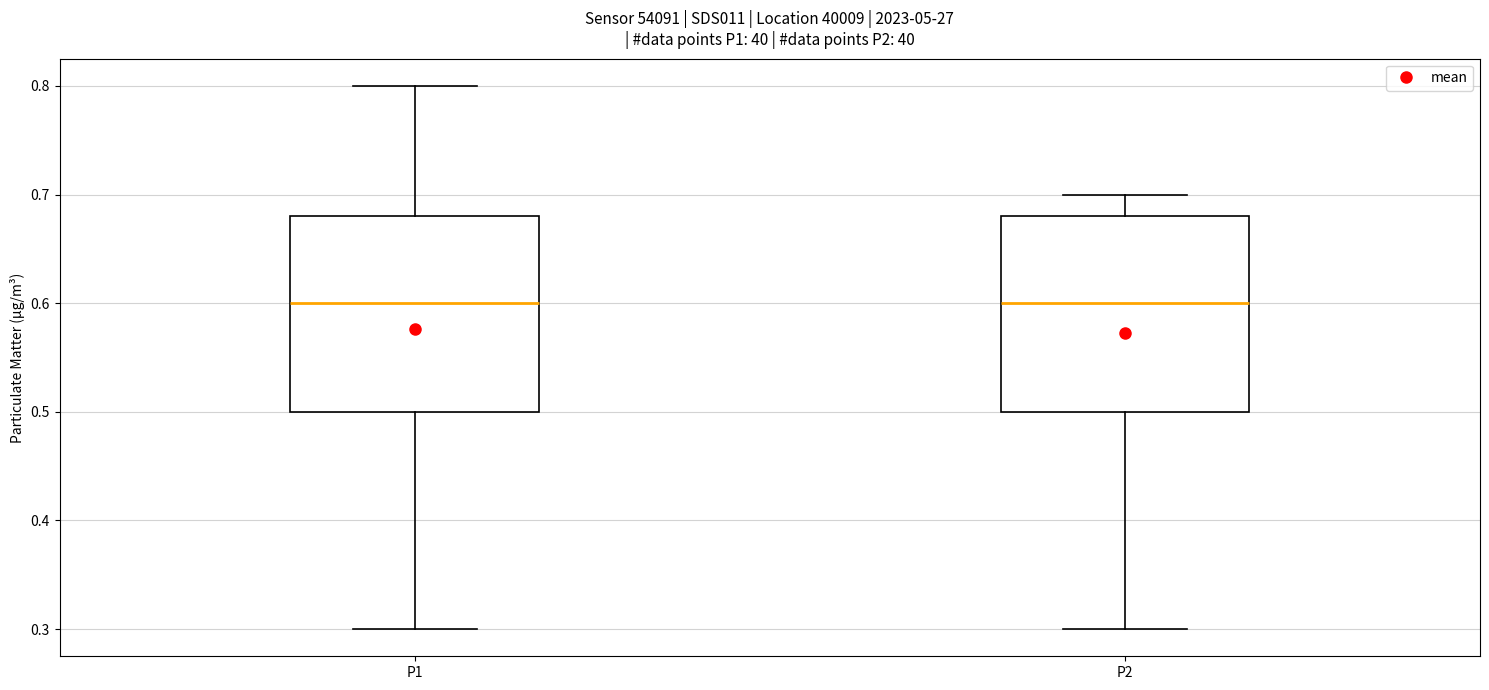

Where is the upper edge of the box for P1 on the y-axis? The values are not printed on the chart, so give them approximately, as read against the axis.

0.68